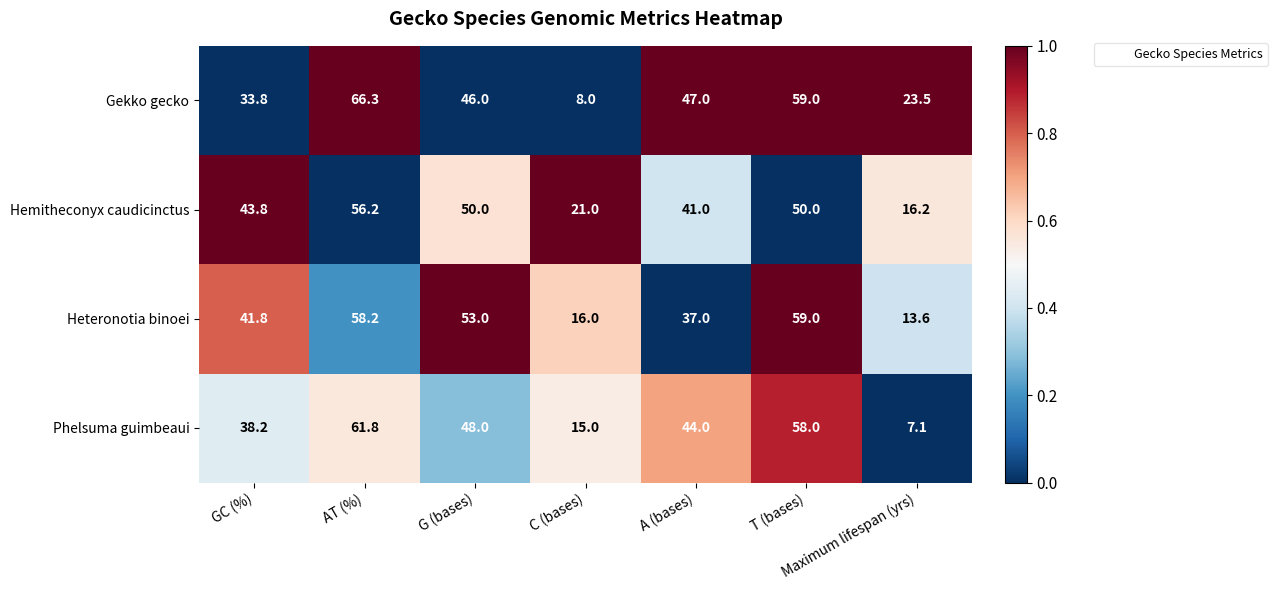

What is the difference between the maximum and minimum values in the Hemitheconyx caudicinctus series?

40.0